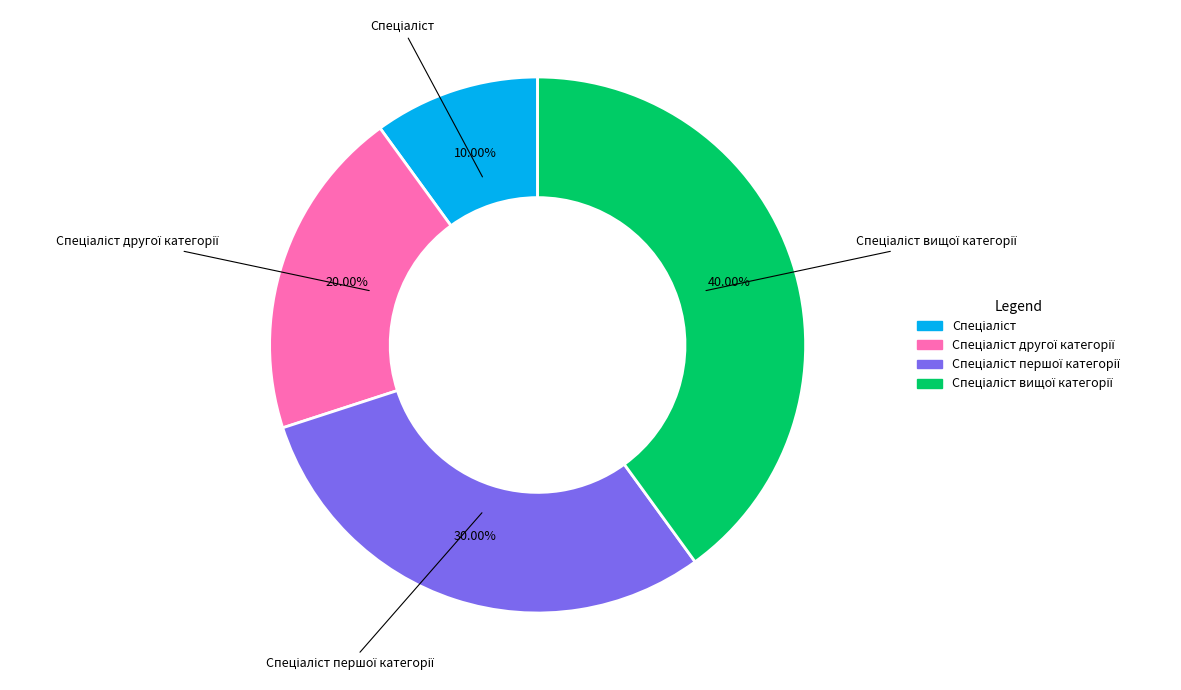

Count the number of slices in the pie.

4